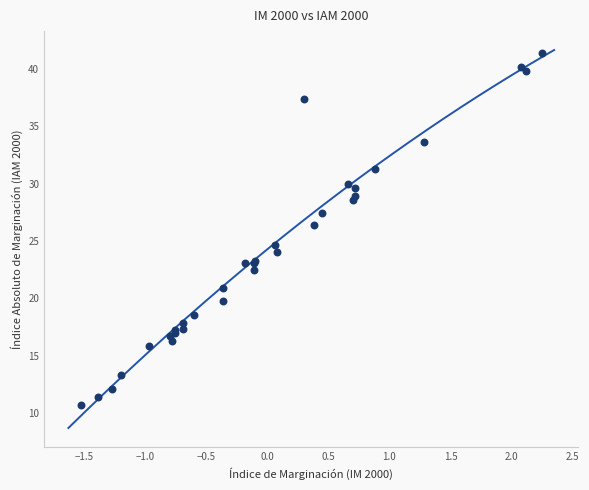

What Y value in the scatter plot is closest to 26?

26.4